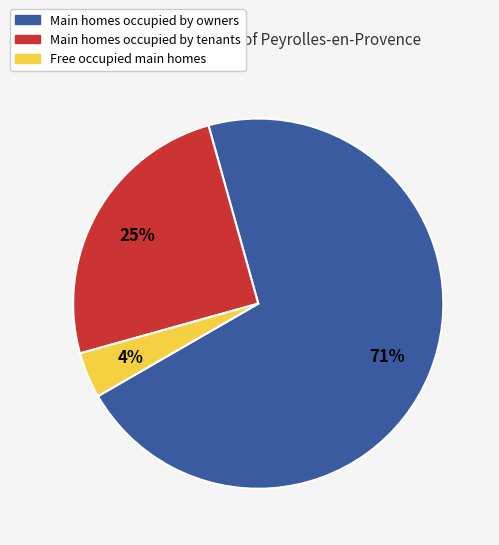

To the nearest percent, what is the average slice percentage?

33%